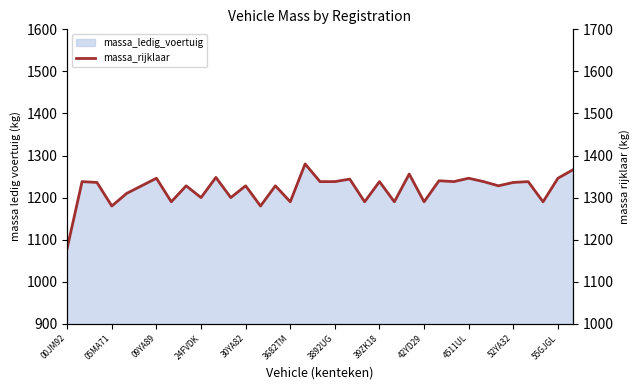

Which category has the lowest value across all series?

00JM92